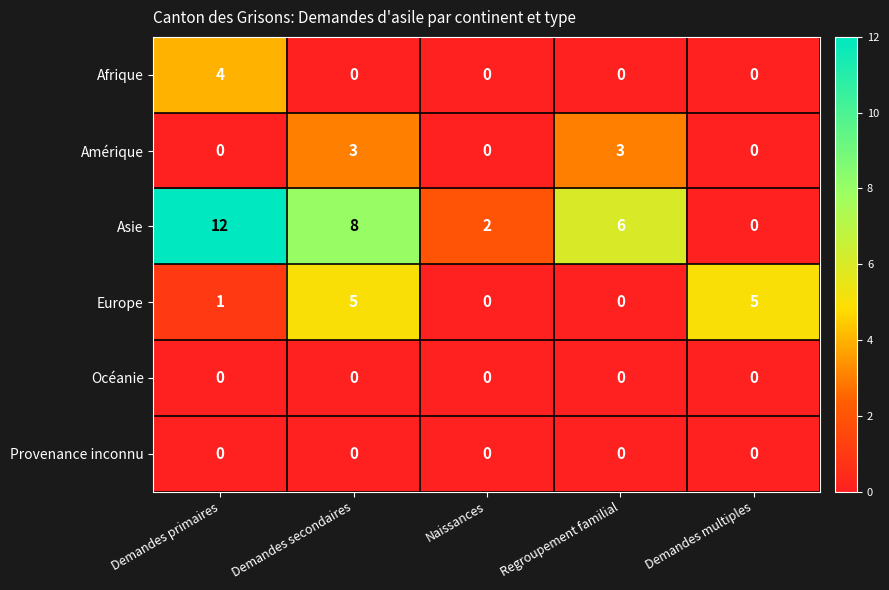

At which label does Asie first exceed 6?

Demandes primaires